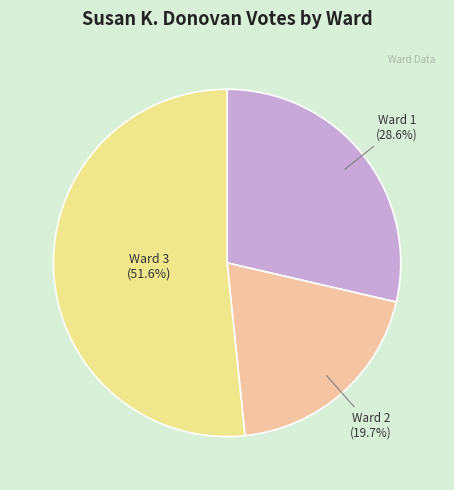

Approximately how many times larger is the value at Ward 3 compared to Ward 1?

1.8